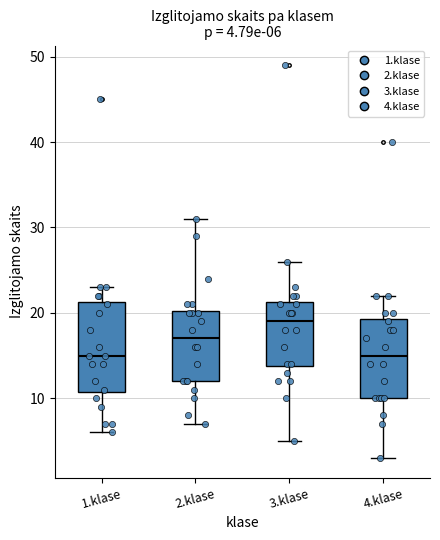

Which box has the highest median line?

3.klase